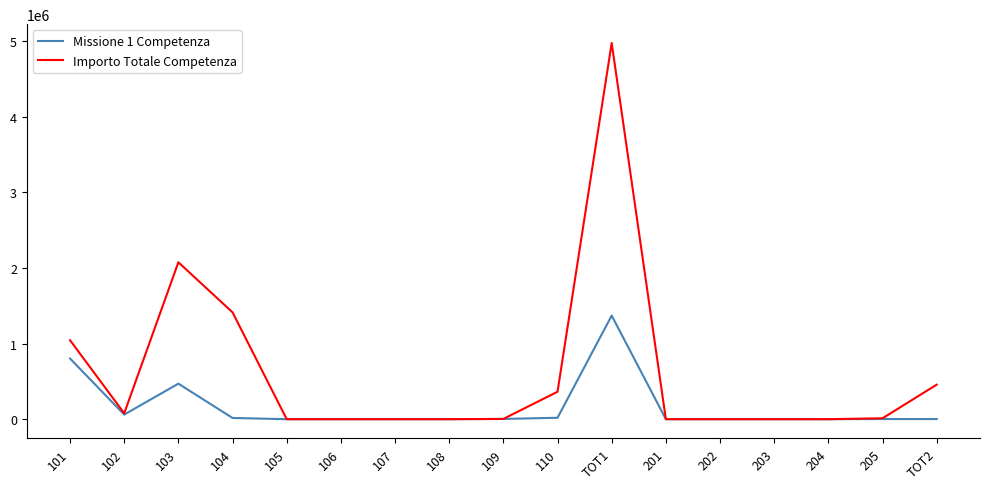

What is the maximum value shown in the chart?

4976703.4